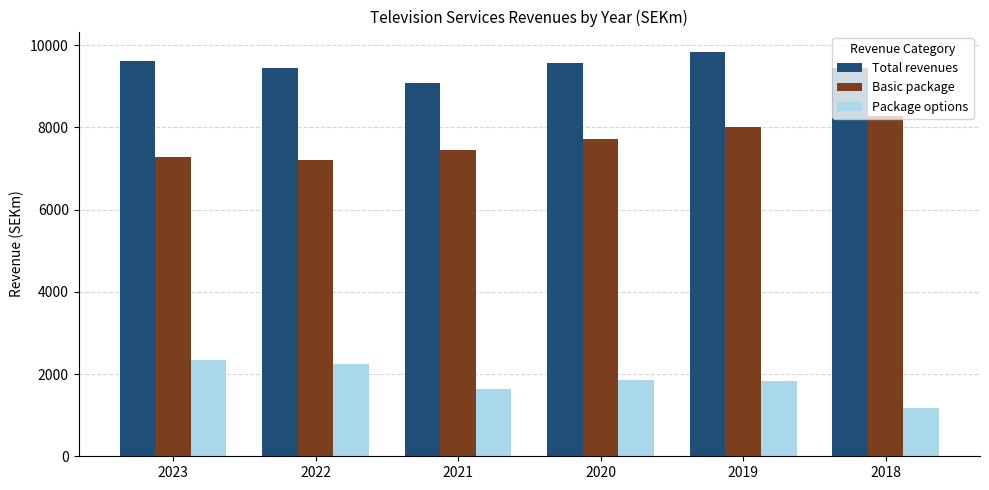

Which category has the highest value in the Basic package series?

2018